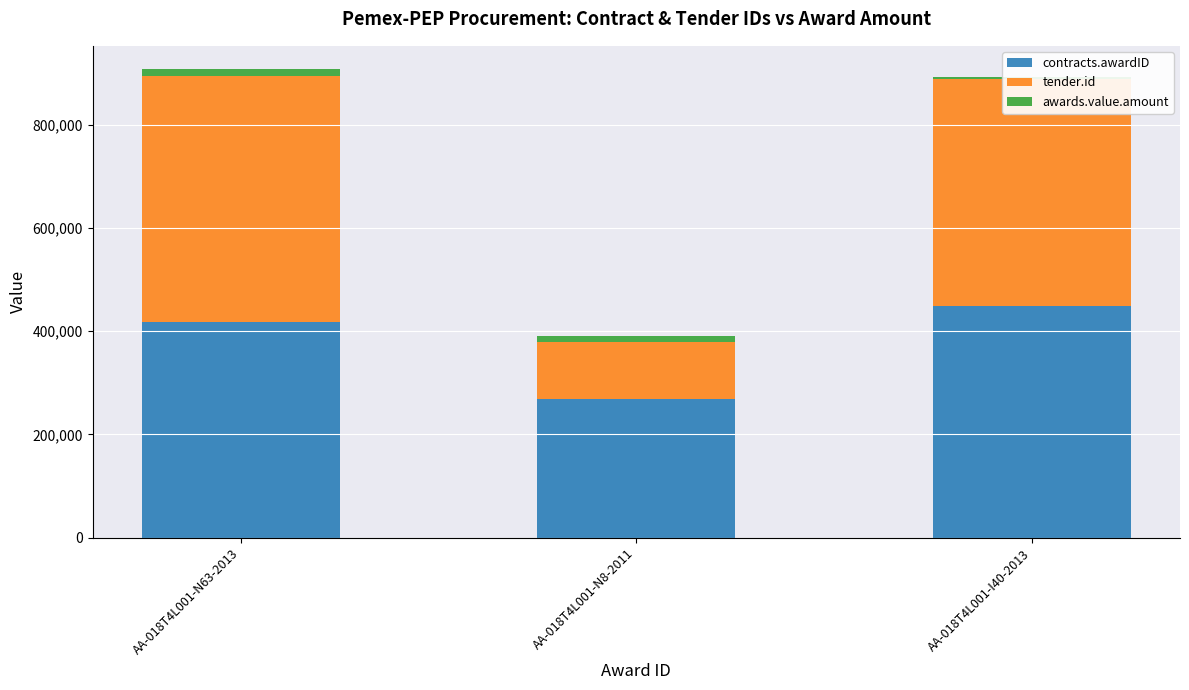

Between AA-018T4L001-N8-2011 and AA-018T4L001-I40-2013, which is larger?

AA-018T4L001-I40-2013